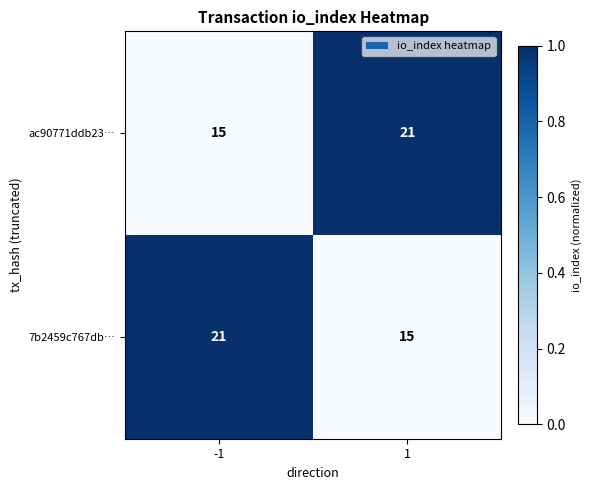

What is the difference between the highest and lowest values at 1?

6